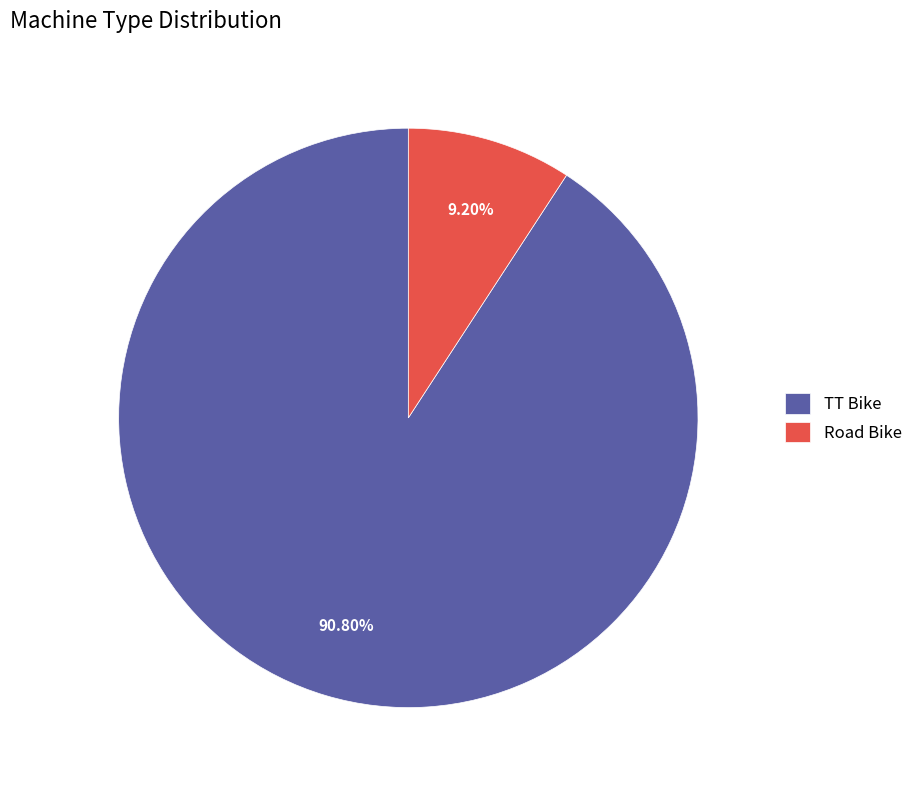

Is it true that Road Bike is 9% of the pie?

True